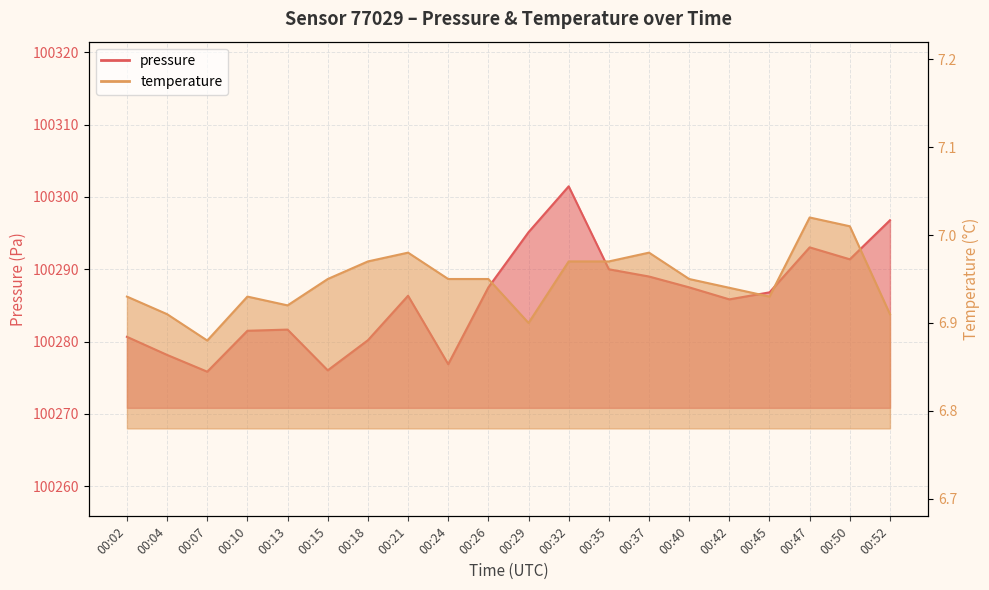

What is the sum of the pressure values at 00:13 and 00:18?

200561.9